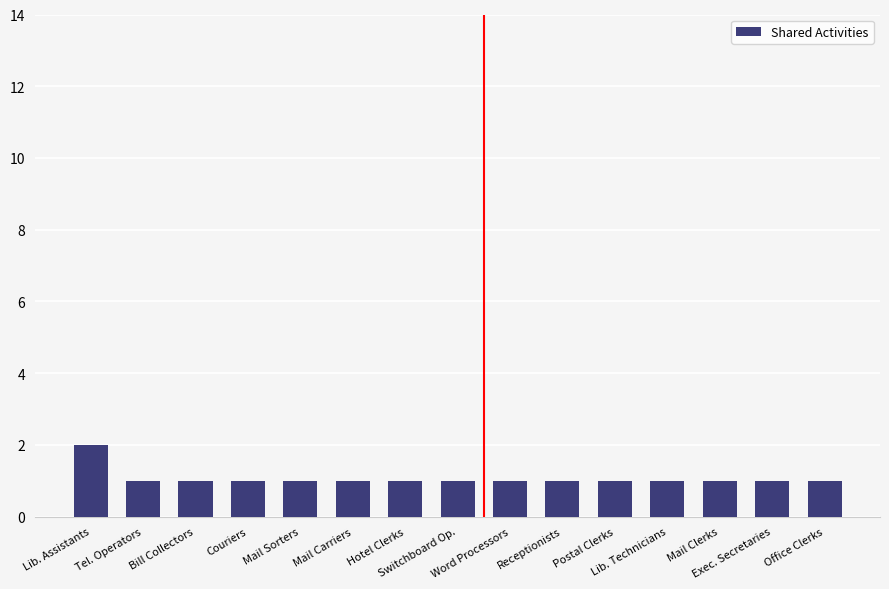

What is the sum of all values?

16